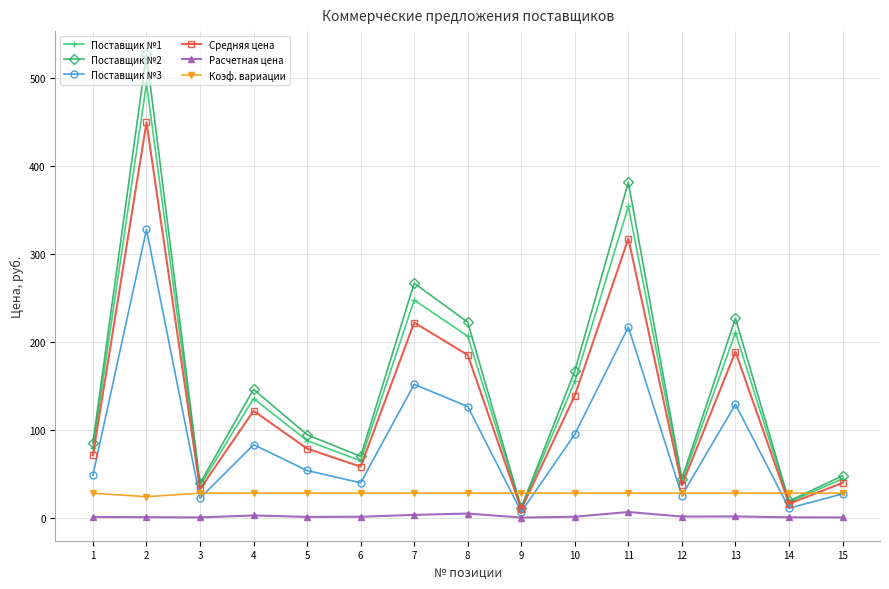

What is the difference between the second highest and minimum values in the Поставщик №3 series?

210.2